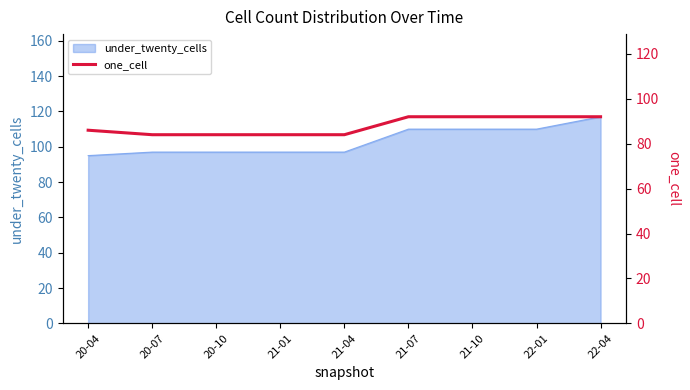

Is it true that the value at 22-01 is 34?

False